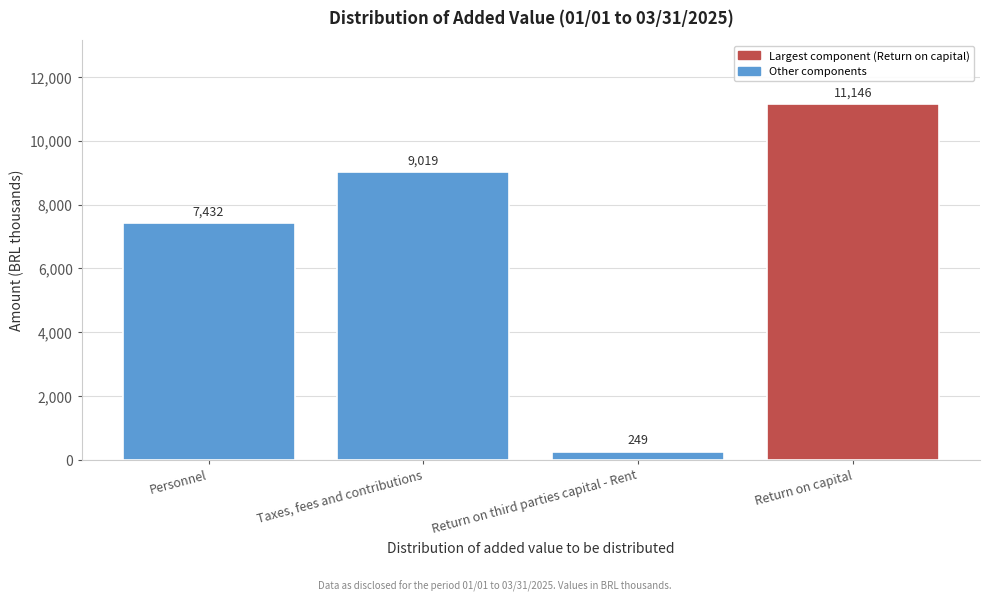

Reading right to left, list all the values displayed in this chart.

11146	249	9019	7432